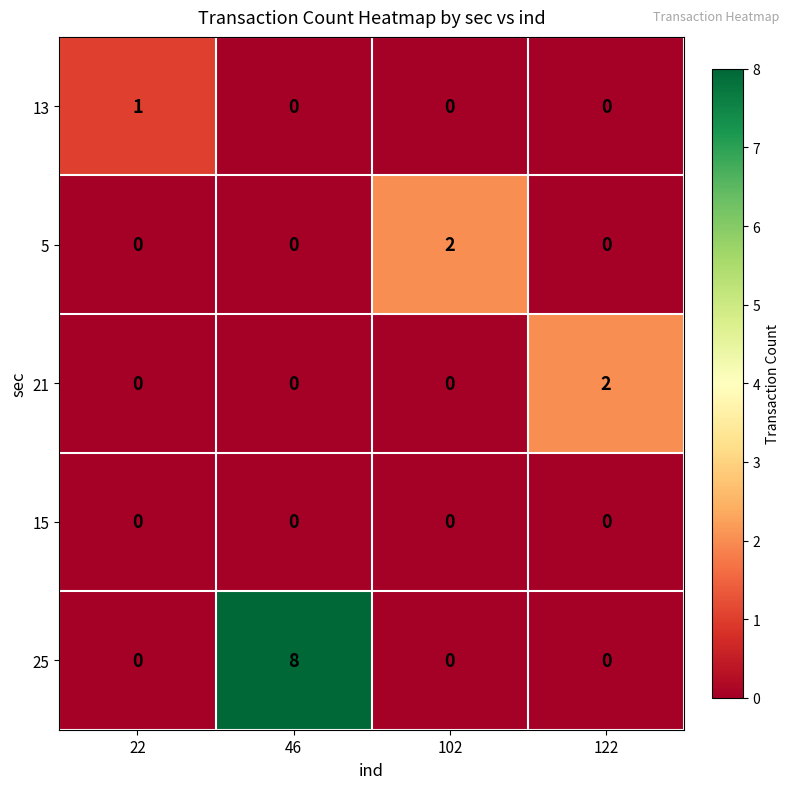

What is the spread (max minus min) of values at 102?

2